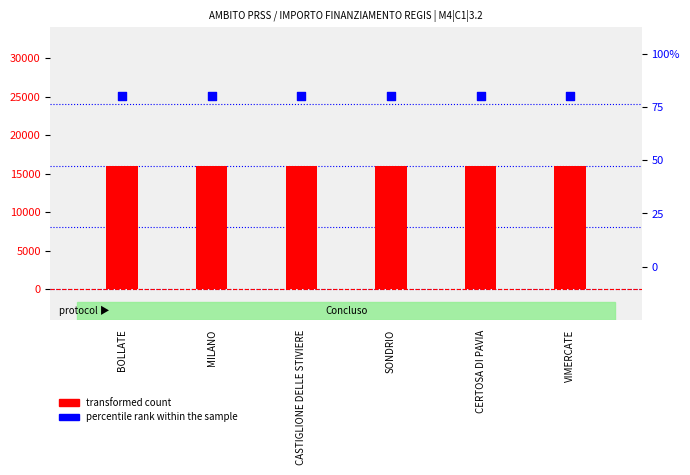

Is the value of transformed count at CERTOSA DI PAVIA greater than the value of percentile rank within the sample at SONDRIO?

Yes